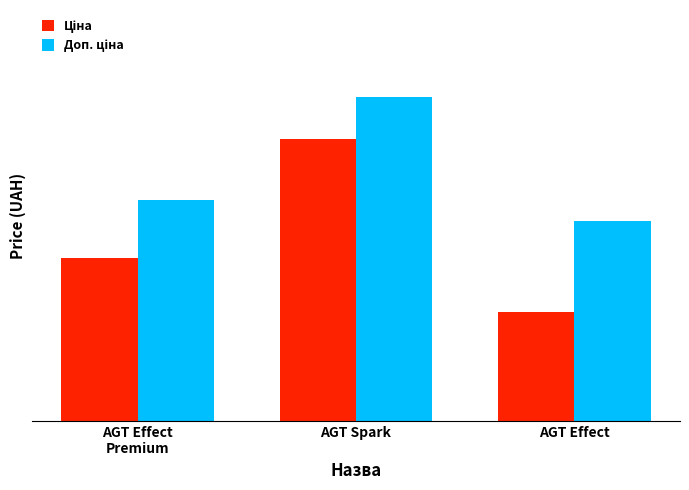

What is the sum of the Доп. ціна values at AGT Spark and AGT Effect?

1657.7